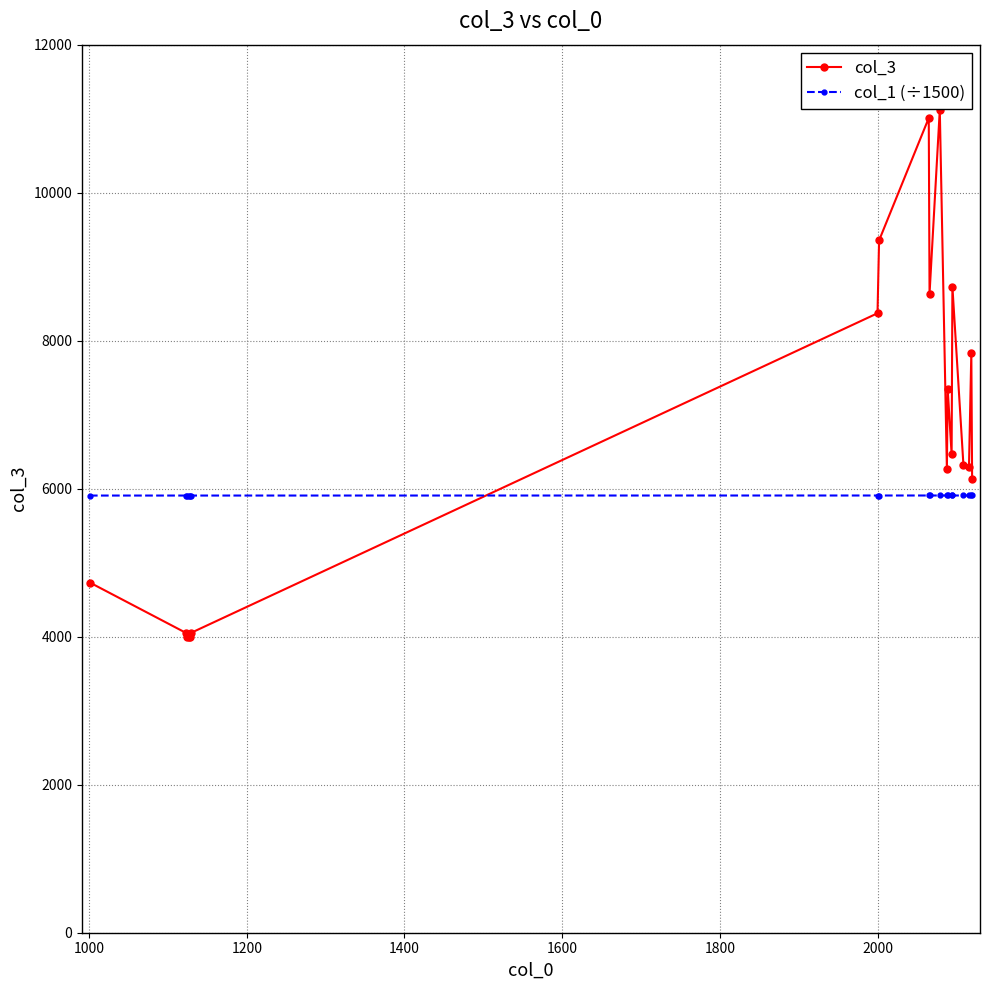

Does the chart display data point markers on the line(s)?

Yes